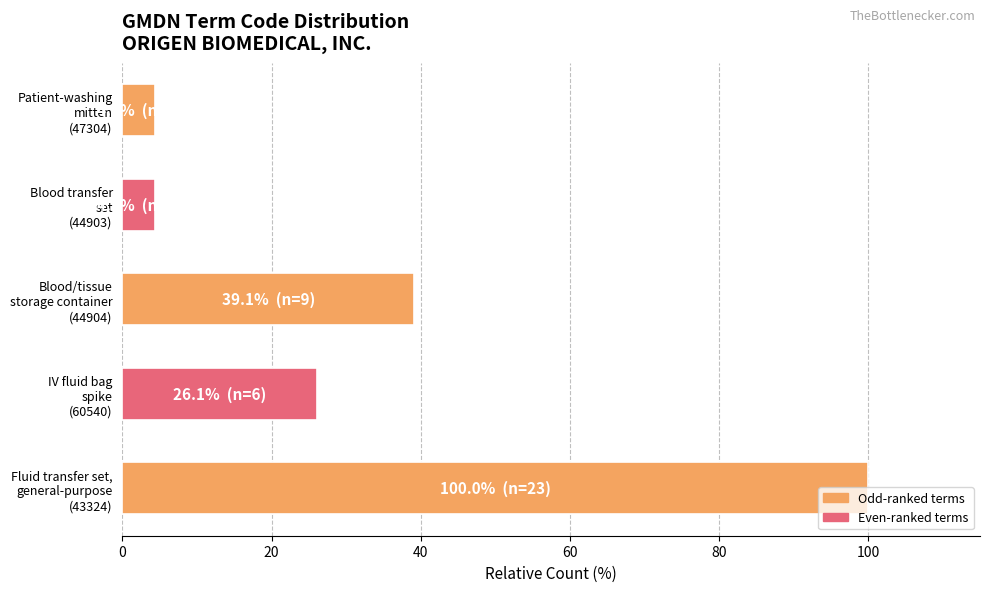

What is the difference between the maximum and minimum values?

95.7